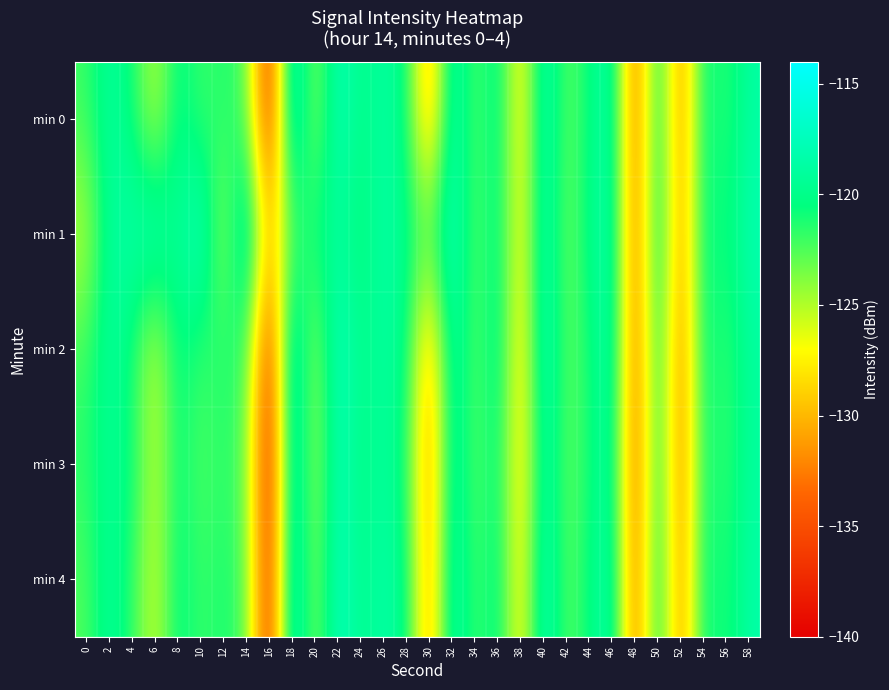

Which has a higher value, 58 or 48?

58